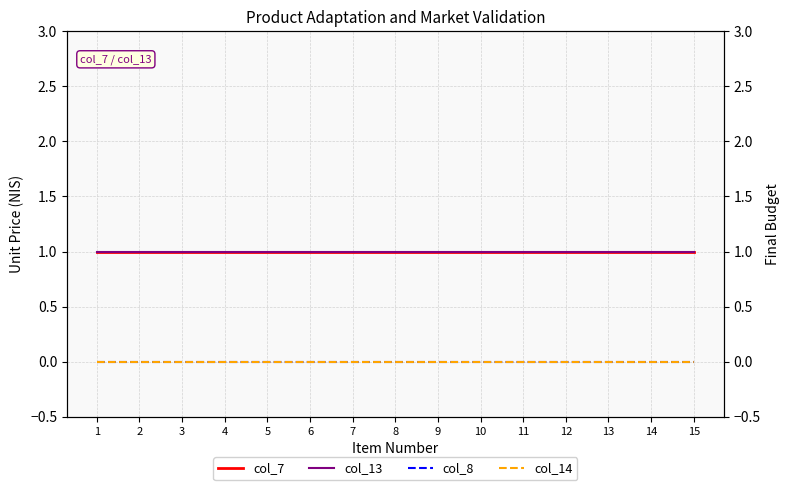

Where is col_14 nearest to the value 0?

1